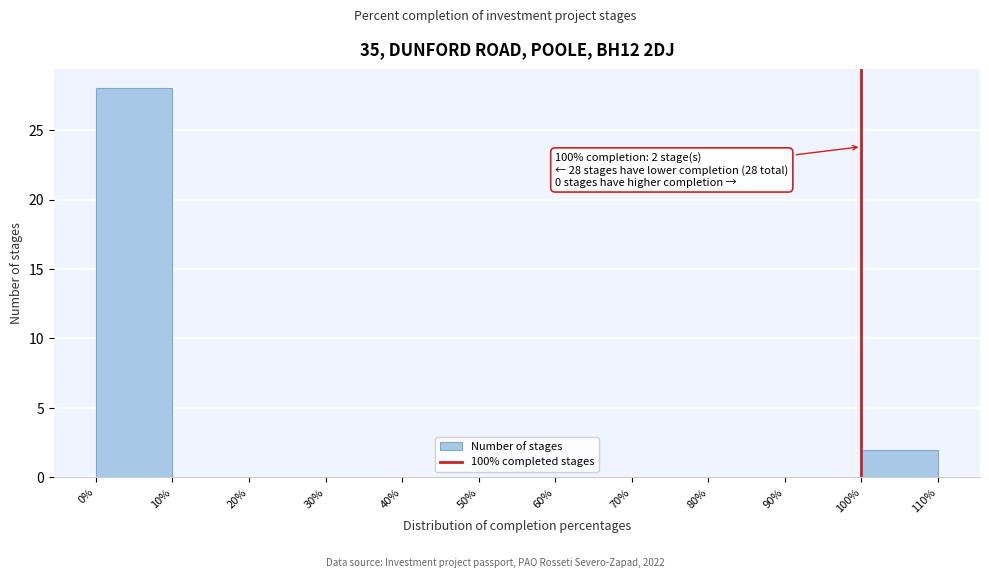

Over which range of the x-axis is the bar tallest?

0% to 10%